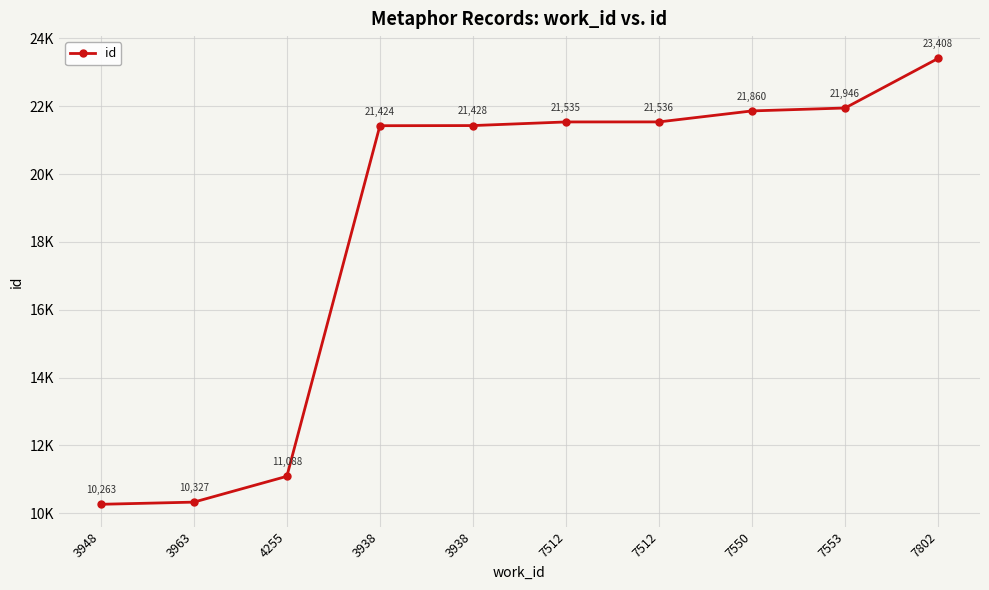

Does the chart have visible grid lines?

Yes